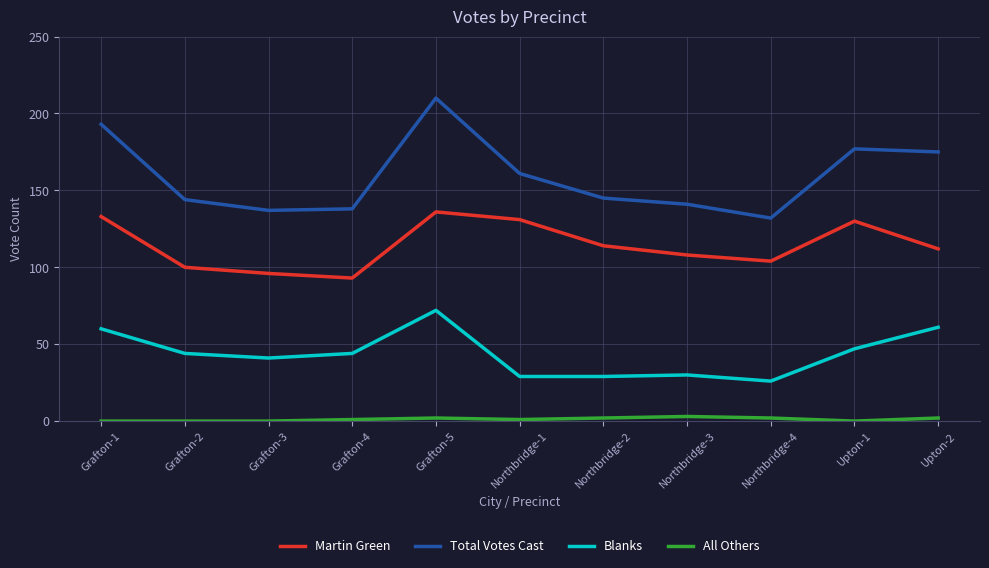

True or false: All Others and Blanks cross at least once.

False